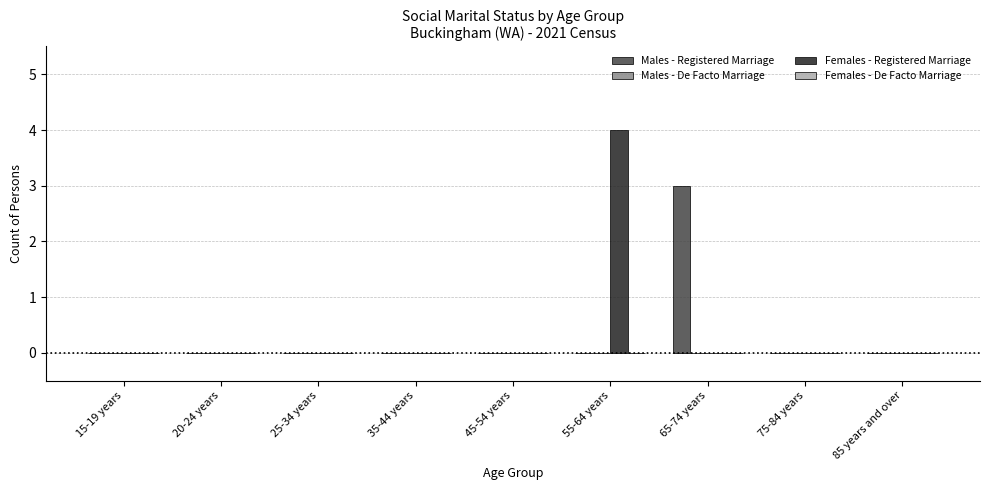

The Males - Registered Marriage series shows 2 at 15-19 years. True or false?

False